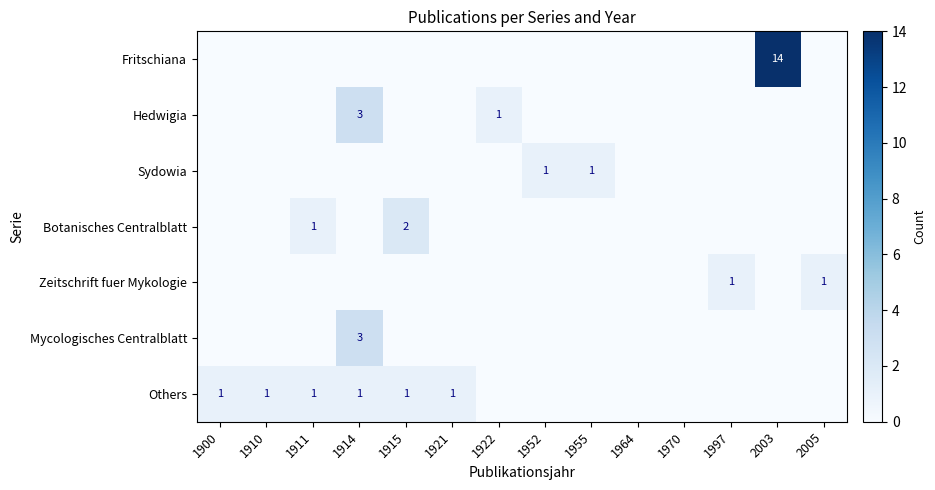

What is the total value across all series at 1911?

2